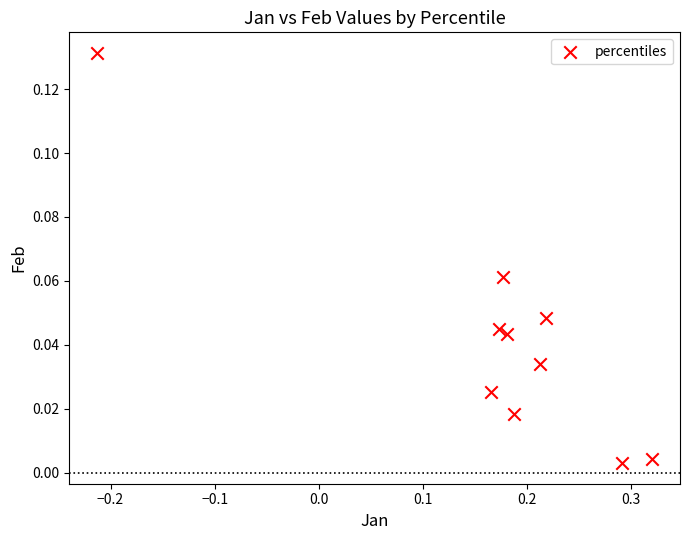

What is the range of X values (max minus min)?

0.5